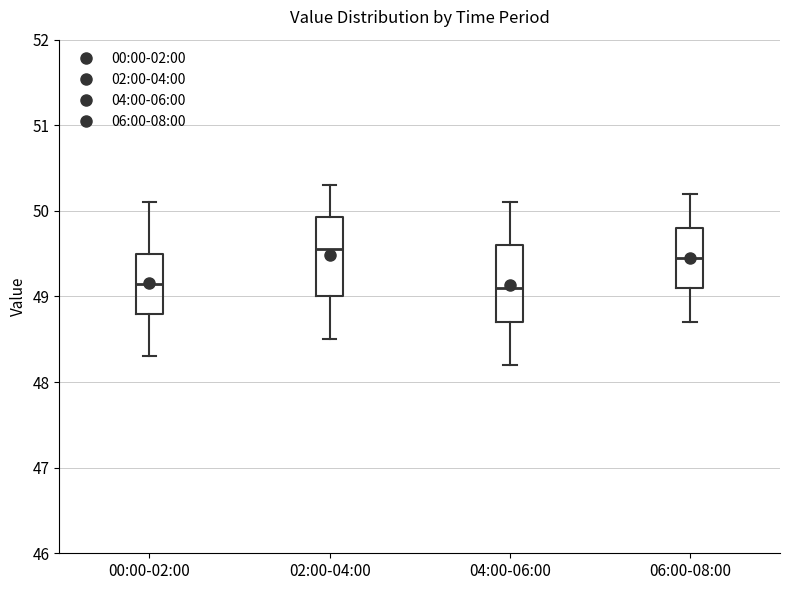

Where is the lower edge of the box for 04:00-06:00 on the y-axis? The values are not printed on the chart, so give them approximately, as read against the axis.

48.7